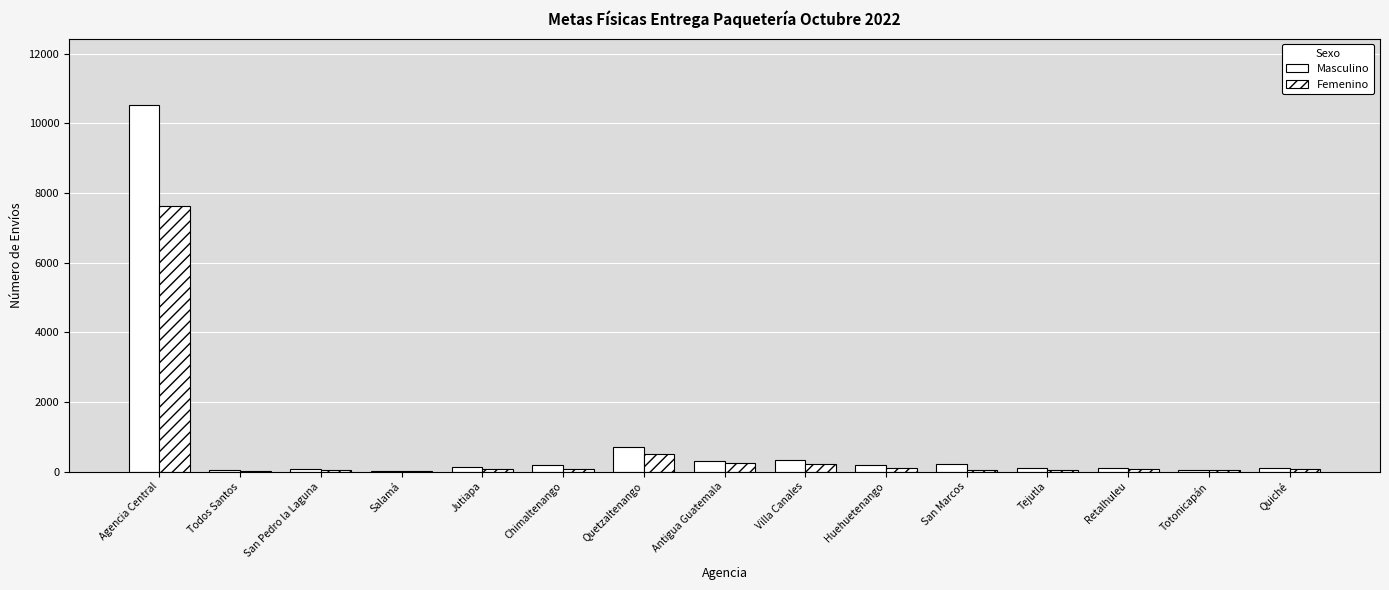

What is the lowest value of the Masculino series?

15